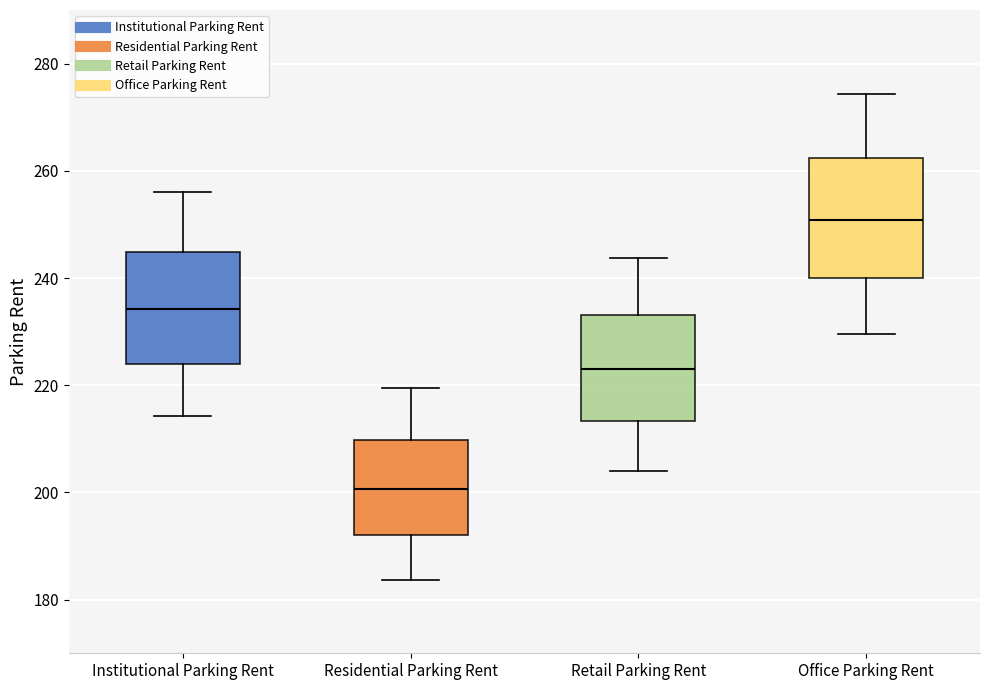

Where does the lower whisker of the box for Institutional Parking Rent end on the y-axis? The values are not printed on the chart, so give them approximately, as read against the axis.

214